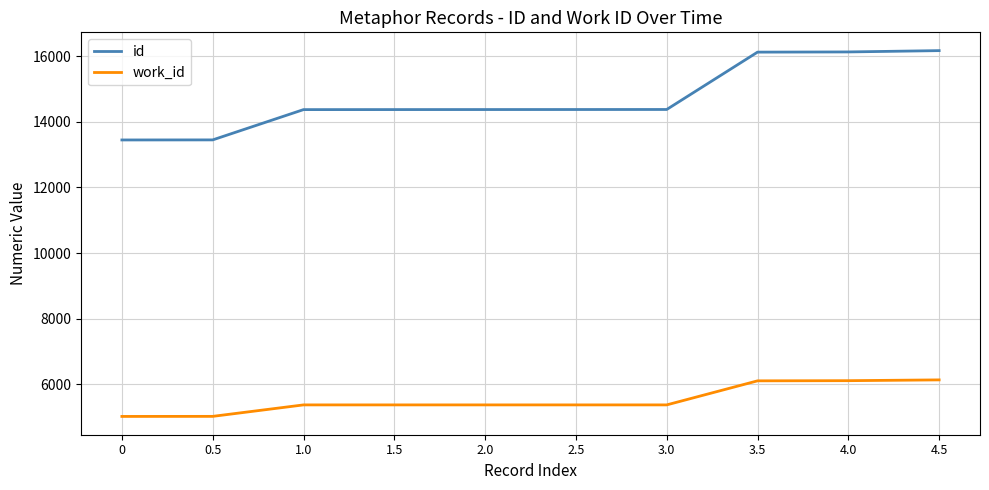

Rank the series by their average value, from lowest to highest.

work_id, id